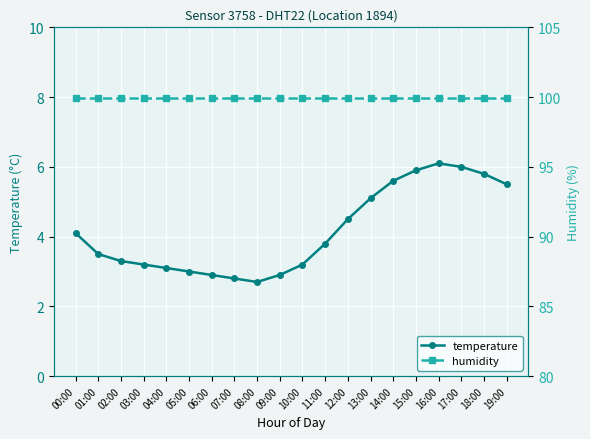

What is the difference between the maximum and minimum values in the temperature series?

3.4